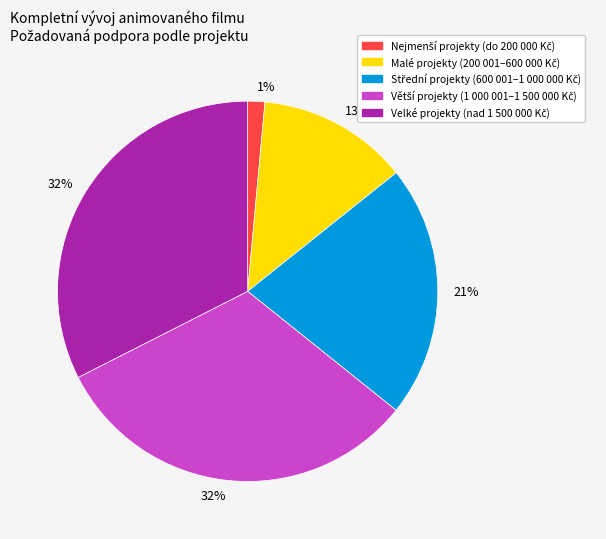

To the nearest percent, what is the average slice percentage?

20%